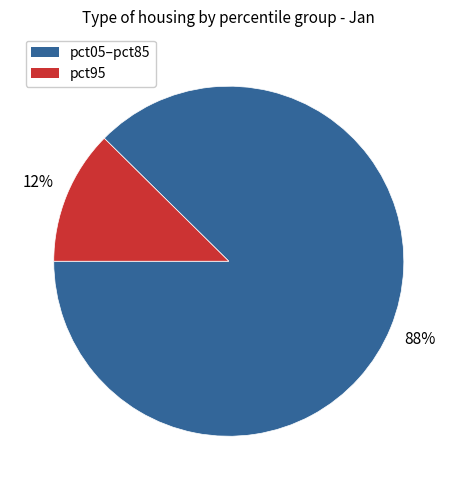

Is there any slice that represents more than half of the pie?

Yes